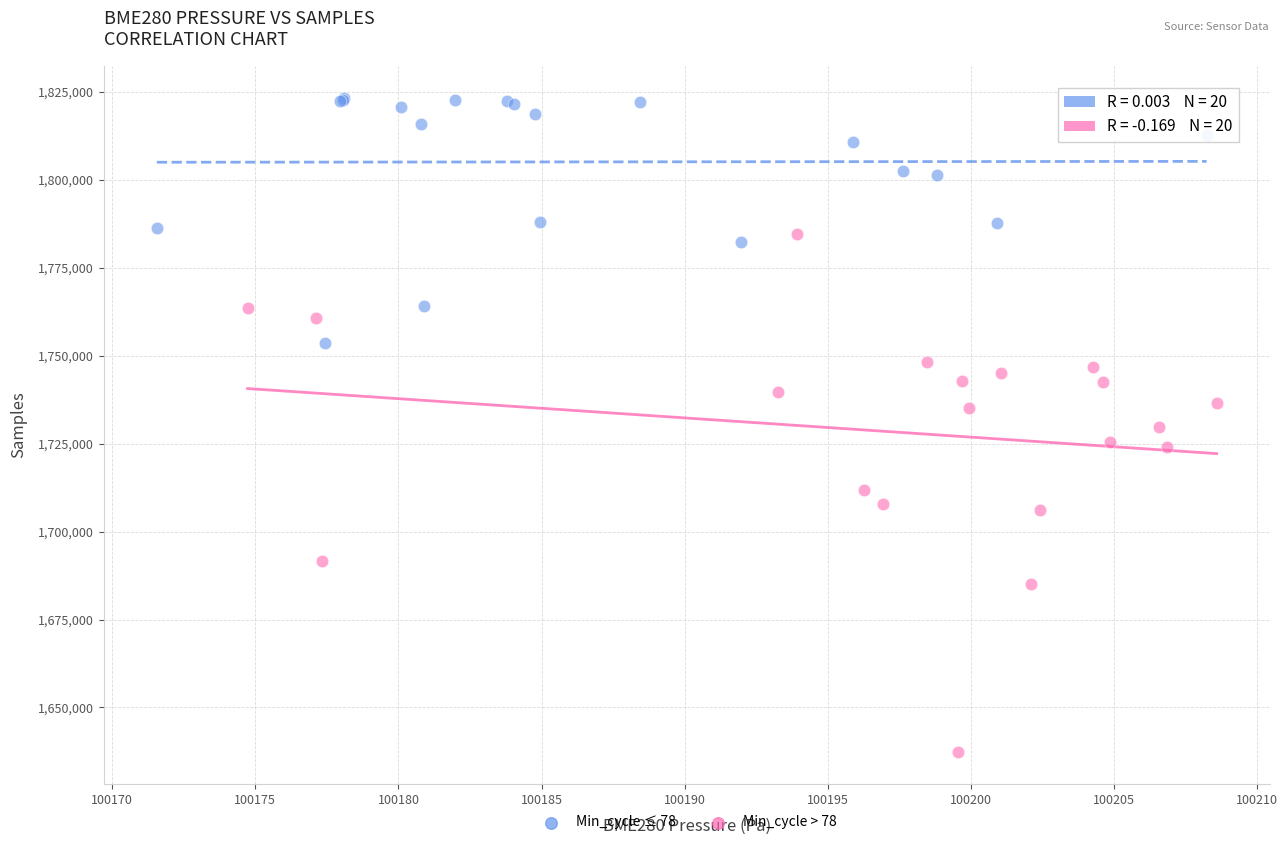

Which series has the largest Y range (max minus min)?

Min_cycle > 78